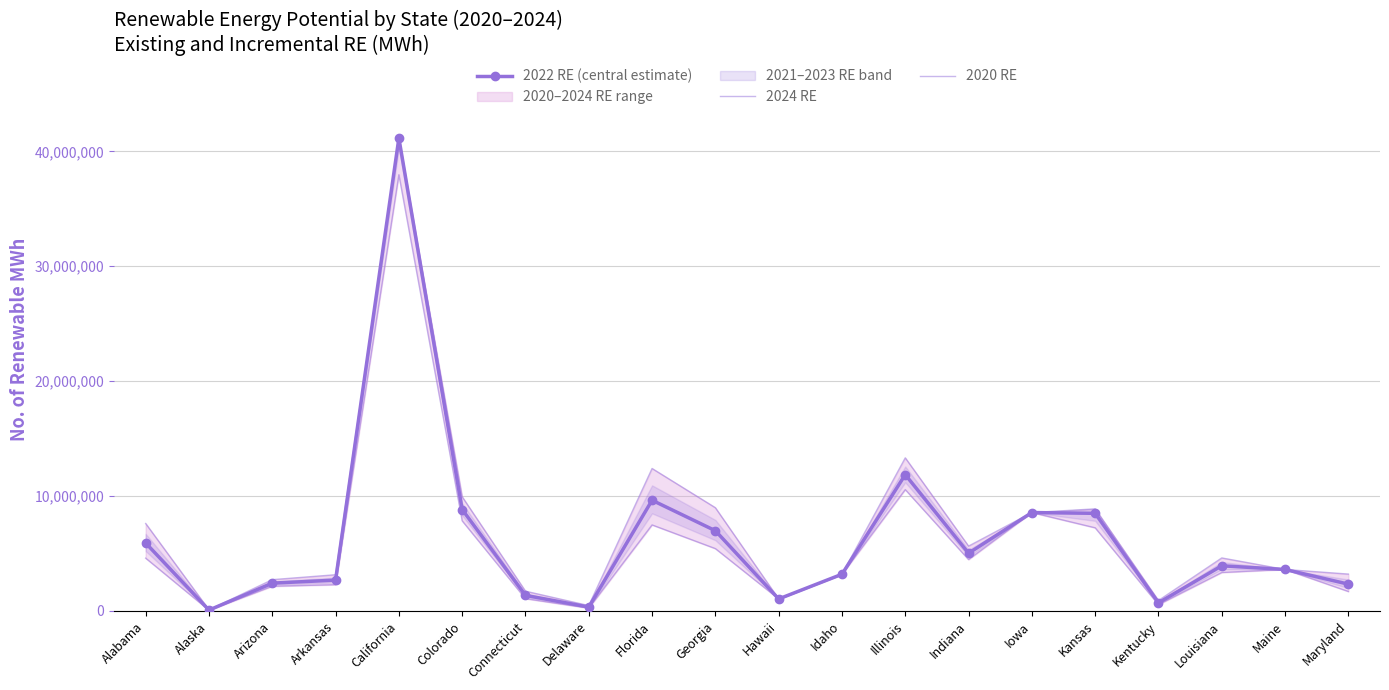

How many lines are shown in the chart?

3